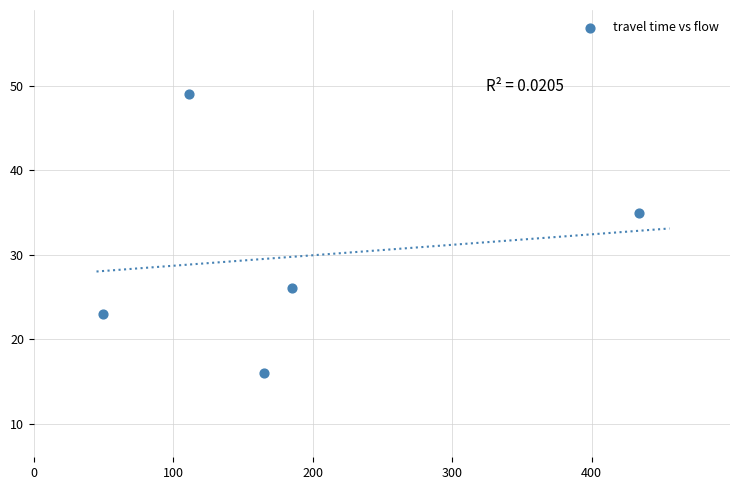

What is the range of Y values (max minus min)?

33